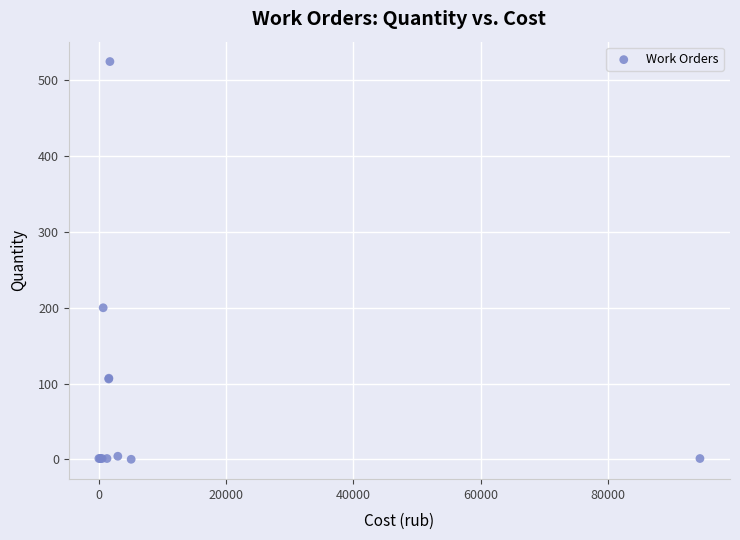

What Y value in the scatter plot is closest to 262?

200